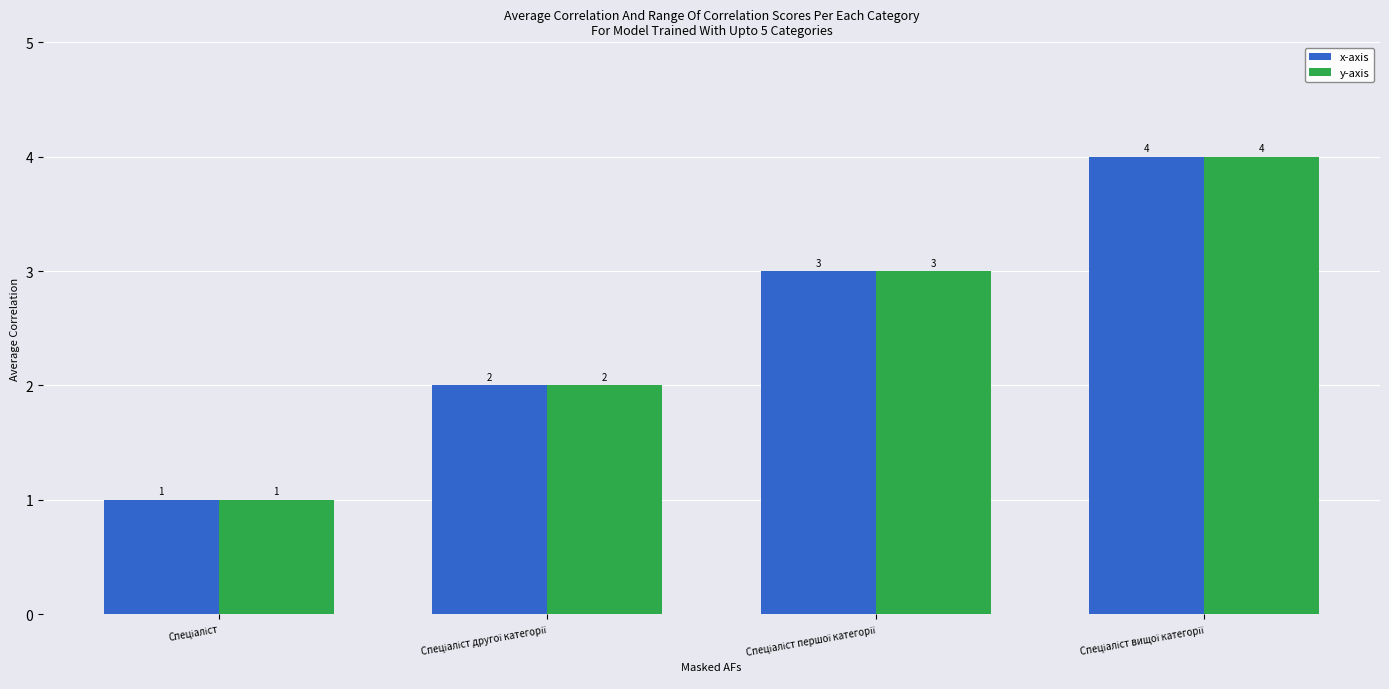

How many y-axis values are between 2 and 4?

3